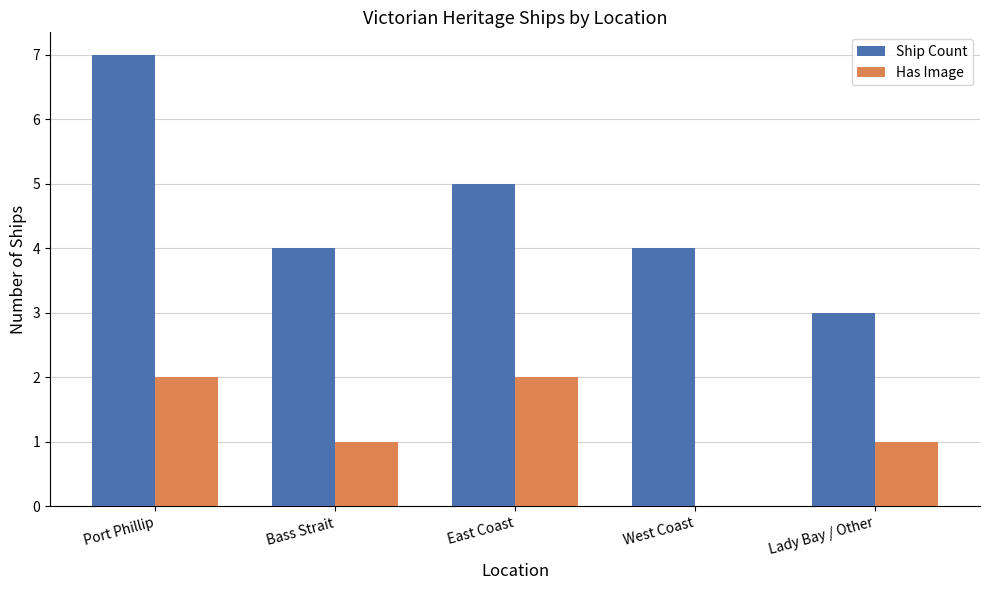

At which label does Ship Count reach its peak?

Port Phillip